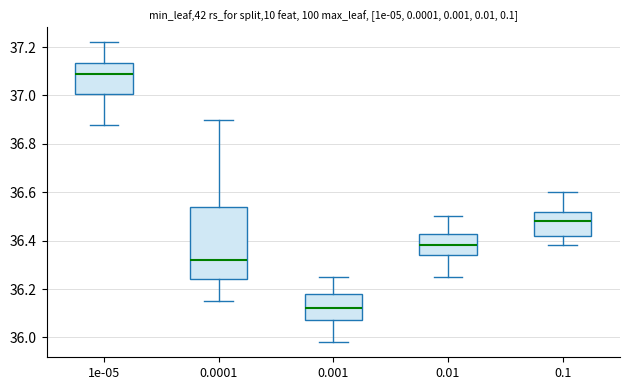

Reading left to right, read every box against the y-axis: the position of its median line, the range the box covers, and the ends of its whiskers. The values are not printed on the chart, so give them approximately, as read against the axis.

1e-05: median 37.10, box 37.00 to 37.14, whiskers 36.88 to 37.22
0.0001: median 36.32, box 36.24 to 36.54, whiskers 36.16 to 36.90
0.001: median 36.12, box 36.08 to 36.18, whiskers 35.98 to 36.26
0.01: median 36.38, box 36.34 to 36.42, whiskers 36.26 to 36.50
0.1: median 36.48, box 36.42 to 36.52, whiskers 36.38 to 36.60